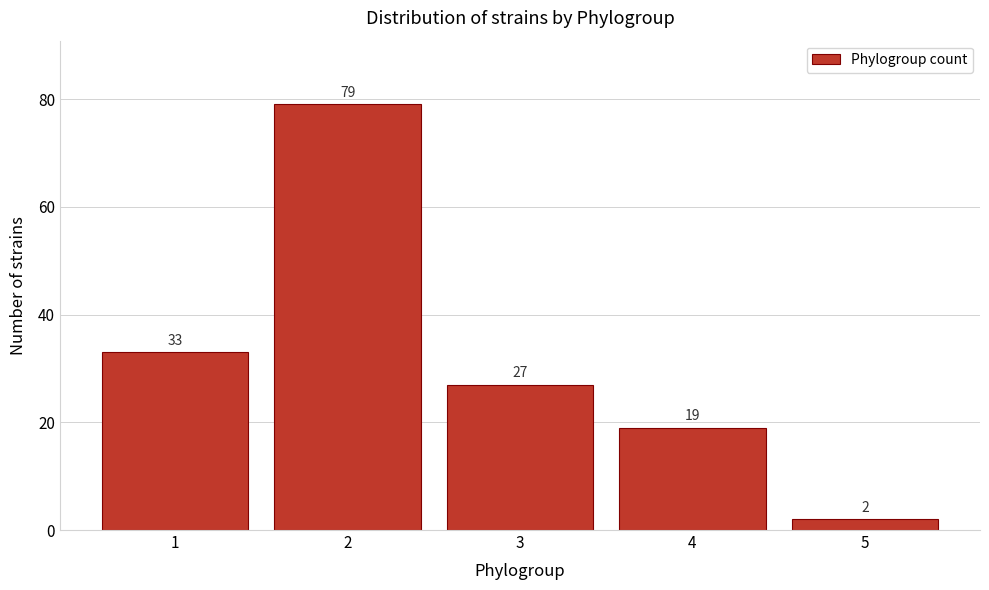

Reading left to right, transcribe all the data shown in this chart.

33	79	27	19	2